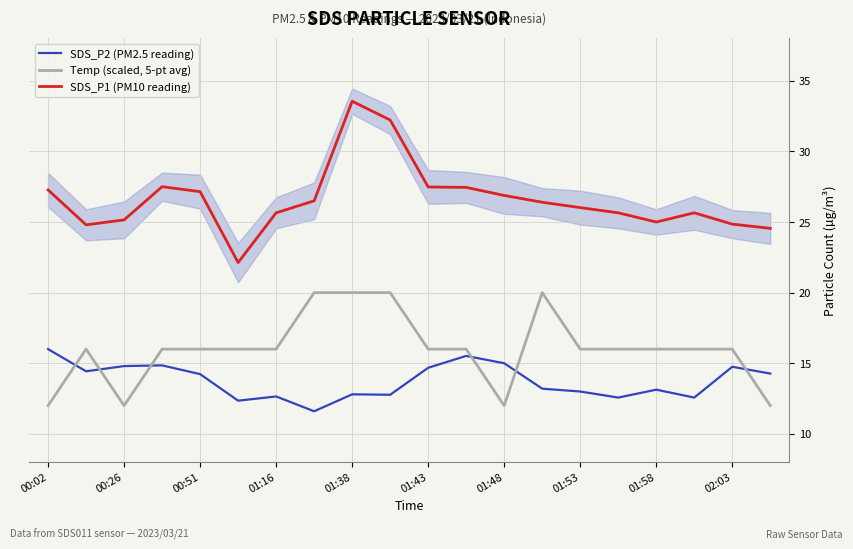

The Temp (scaled, 5-pt avg) series shows 20.0 at 01:38. True or false?

True